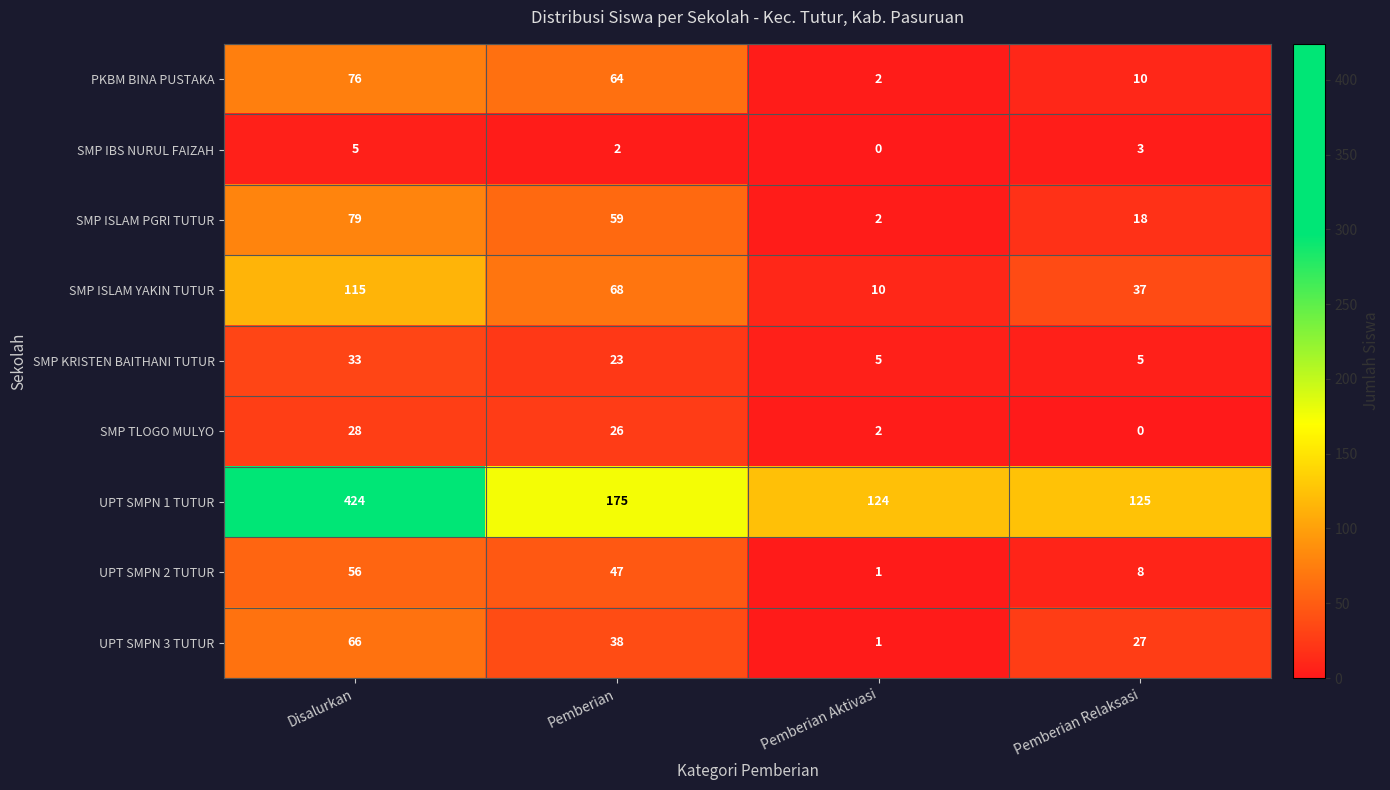

What is the approximate value of SMP ISLAM YAKIN TUTUR at Pemberian Relaksasi?

37